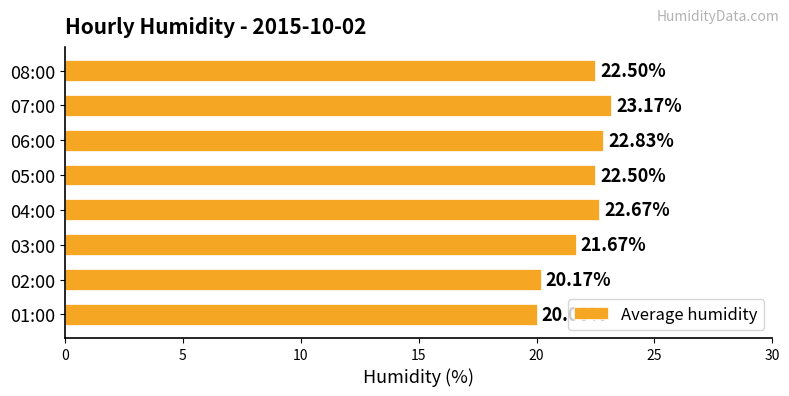

What is the average value?

21.9